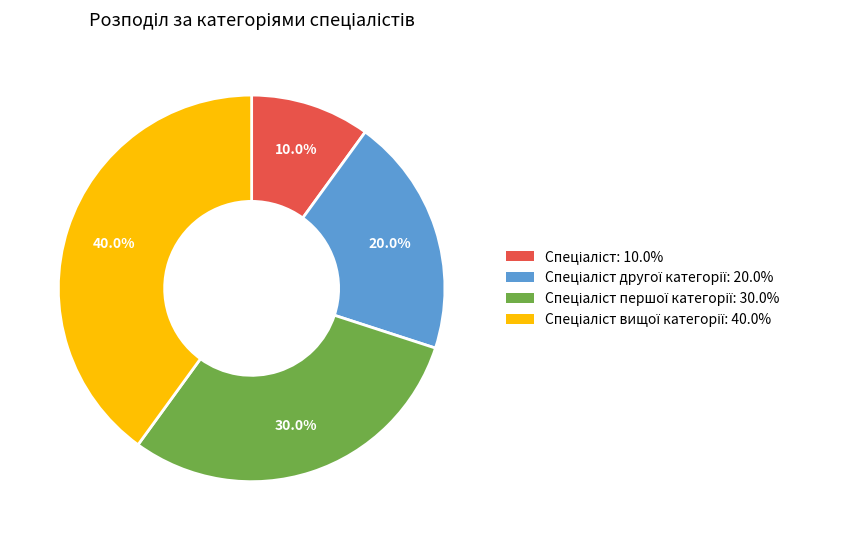

Does any single category account for the majority?

No